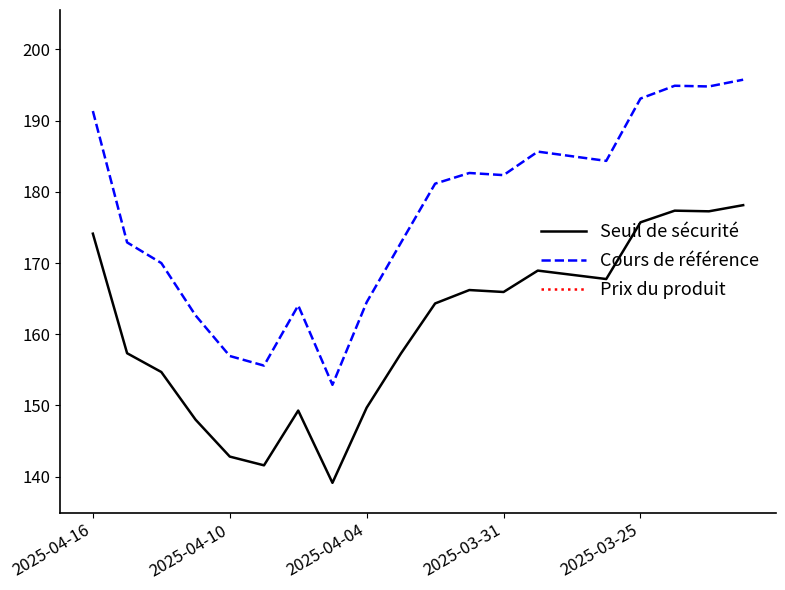

Which series has the largest range (max minus min)?

Cours de référence